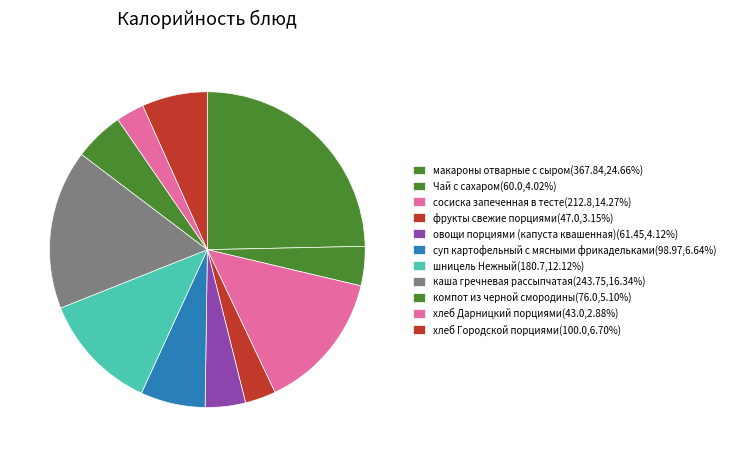

To the nearest percent, what is the difference between the largest and smallest slice percentages?

22%